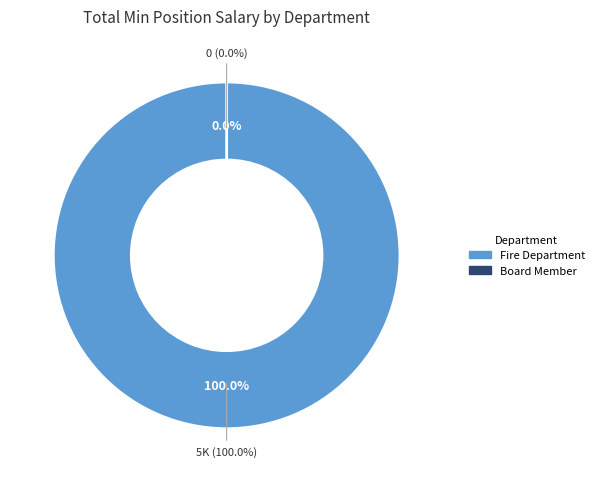

Do Board Member and Board Member together represent more than half of the pie?

No